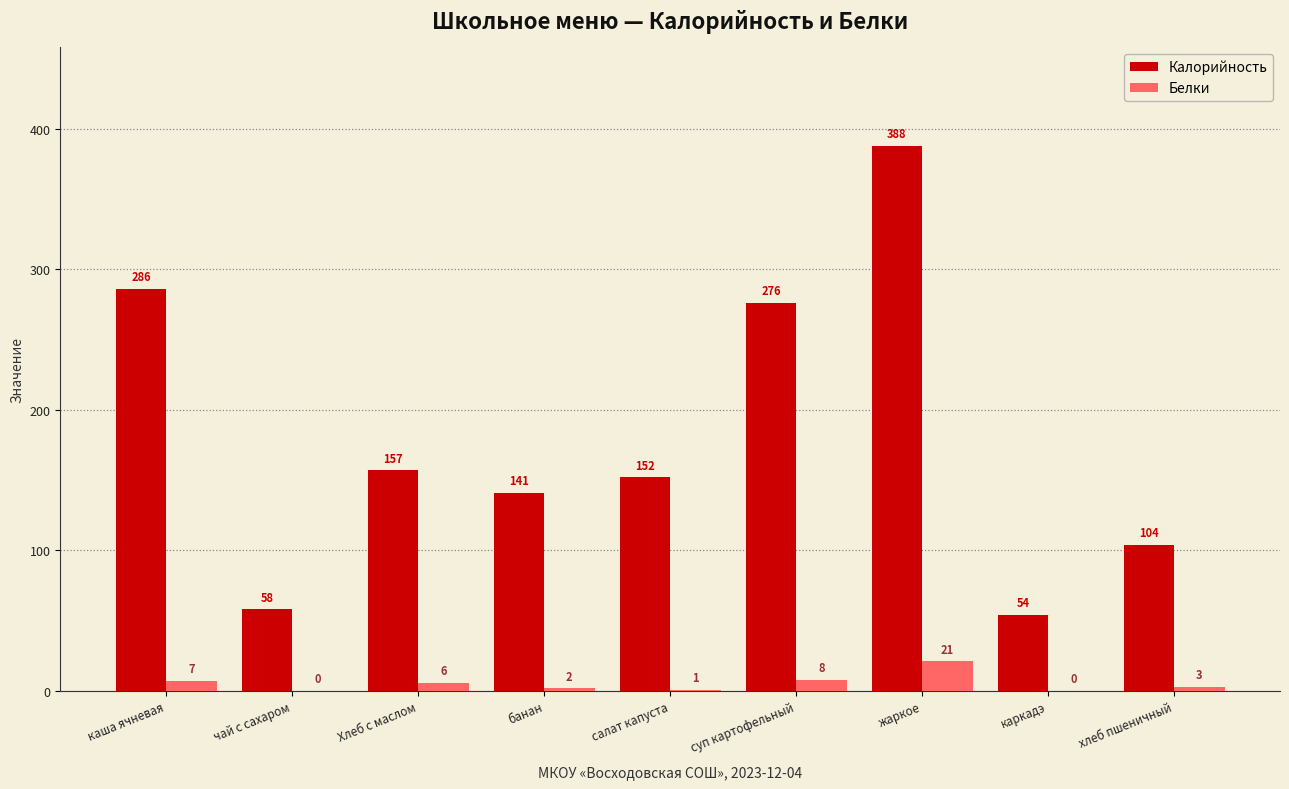

Which series has the largest range (max minus min)?

Калорийность